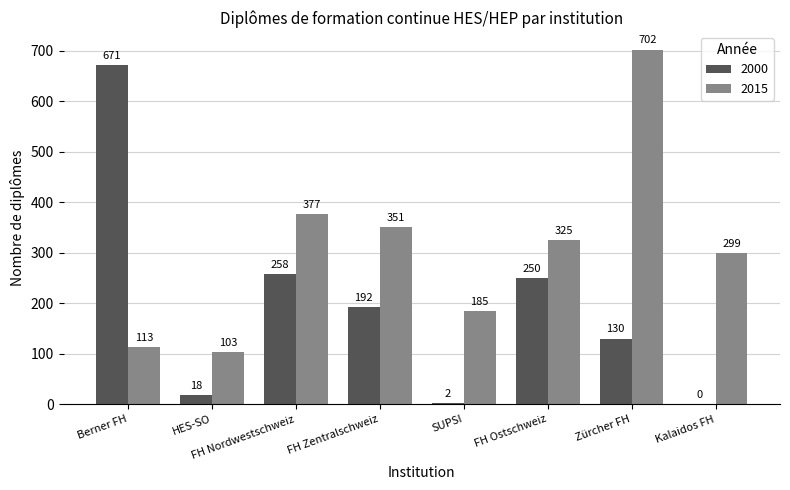

Which label corresponds to the largest value in the chart?

Zürcher FH